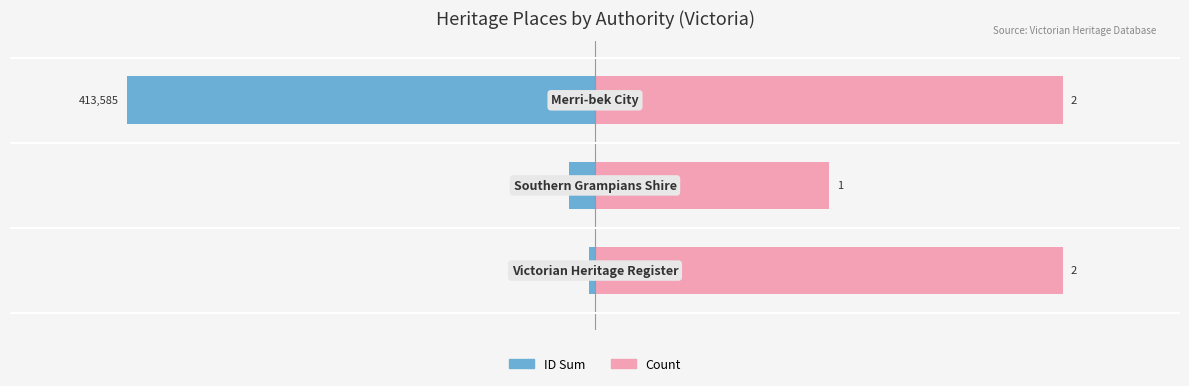

Reading left to right, extract all data points from this chart.

ID Sum (normalized): -0.7	-3.4	-60.0
Count: 60.0	30.0	60.0